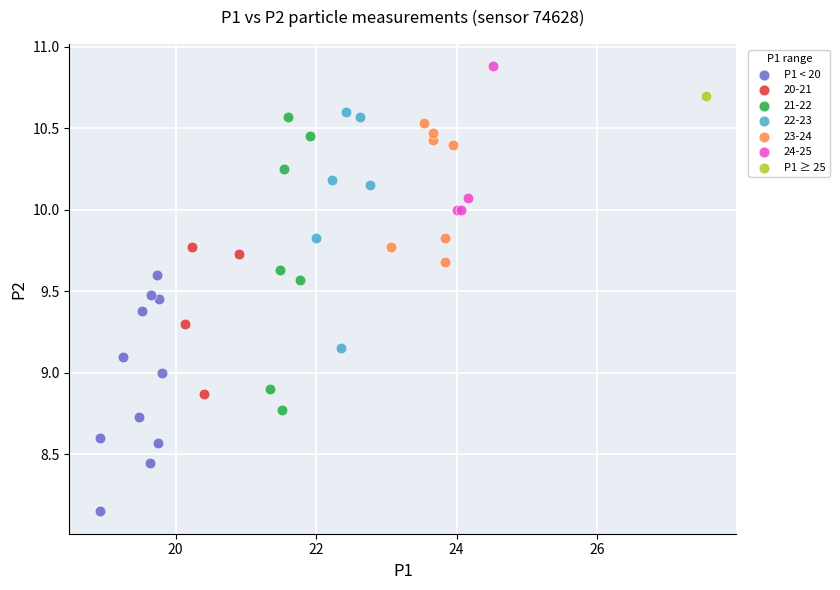

What are all the series names shown in the legend?

P1 < 20, 20-21, 21-22, 22-23, 23-24, 24-25, P1 ≥ 25